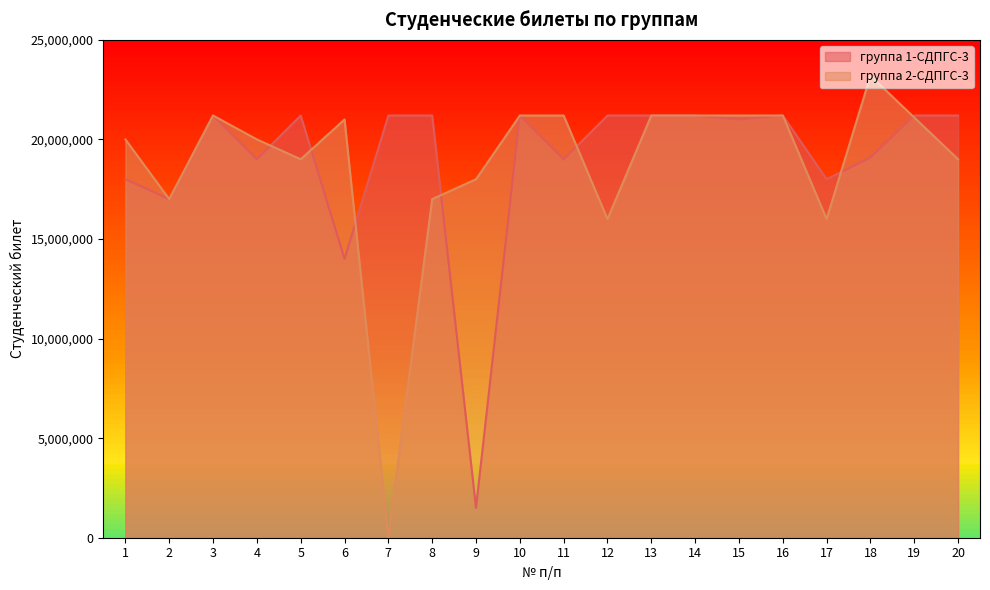

What are all the series names shown in the legend?

группа 1-СДПГС-3, группа 2-СДПГС-3